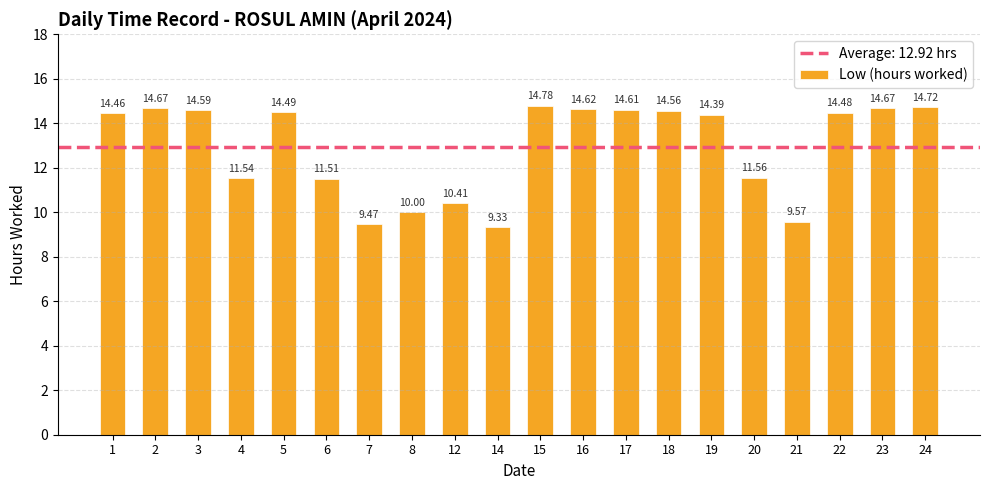

The chart shows a value of 4.7 at 3. True or false?

False